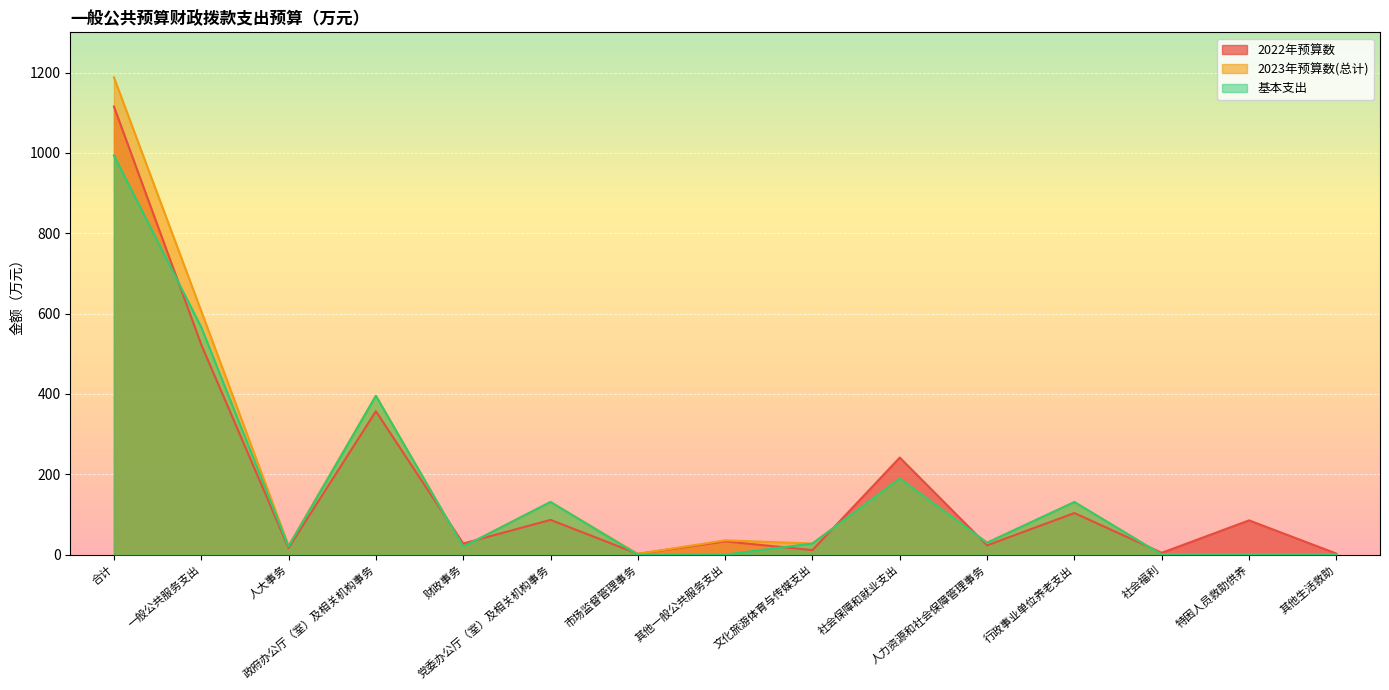

The 2022年预算数 series shows 4.6 at 社会福利. True or false?

True